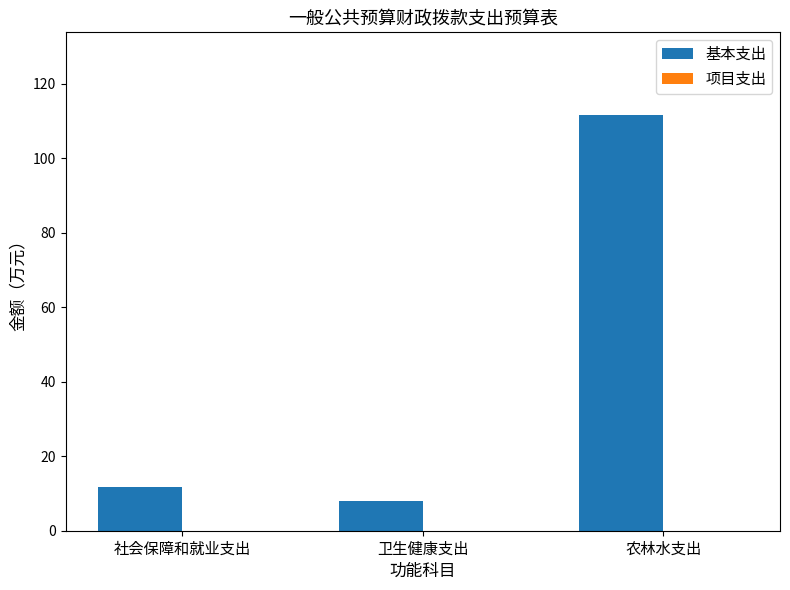

How many bars are there in total?

3